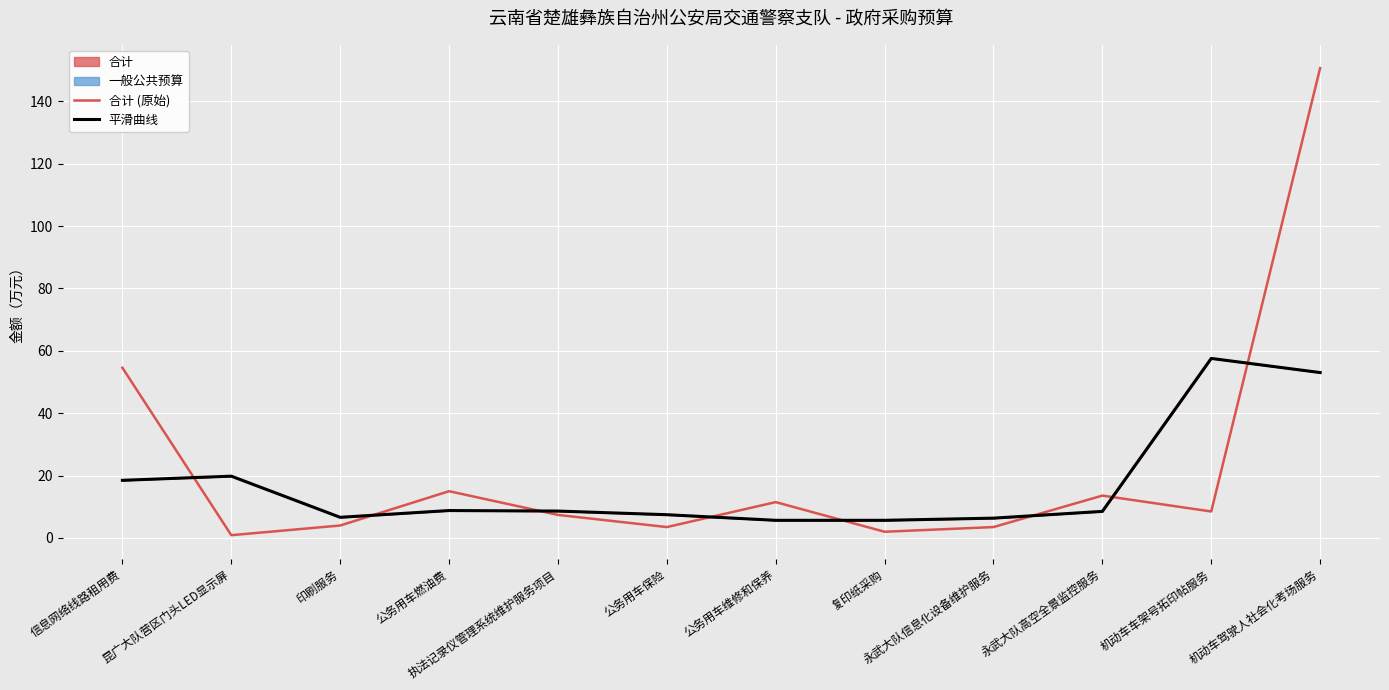

How many intersections are there between 合计 (原始) and 平滑曲线?

8